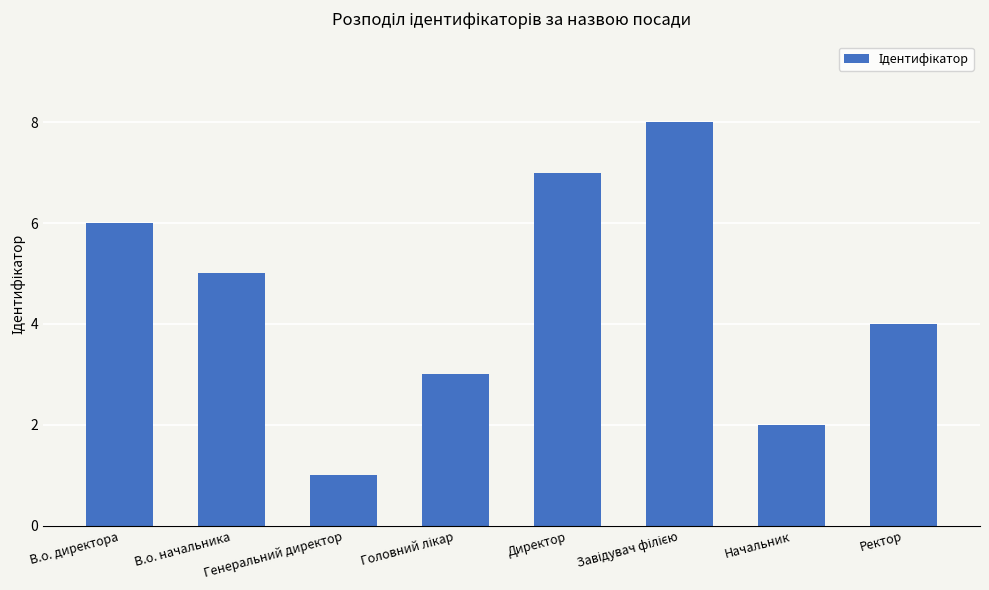

What is the label of the 1st bar from the right?

Ректор